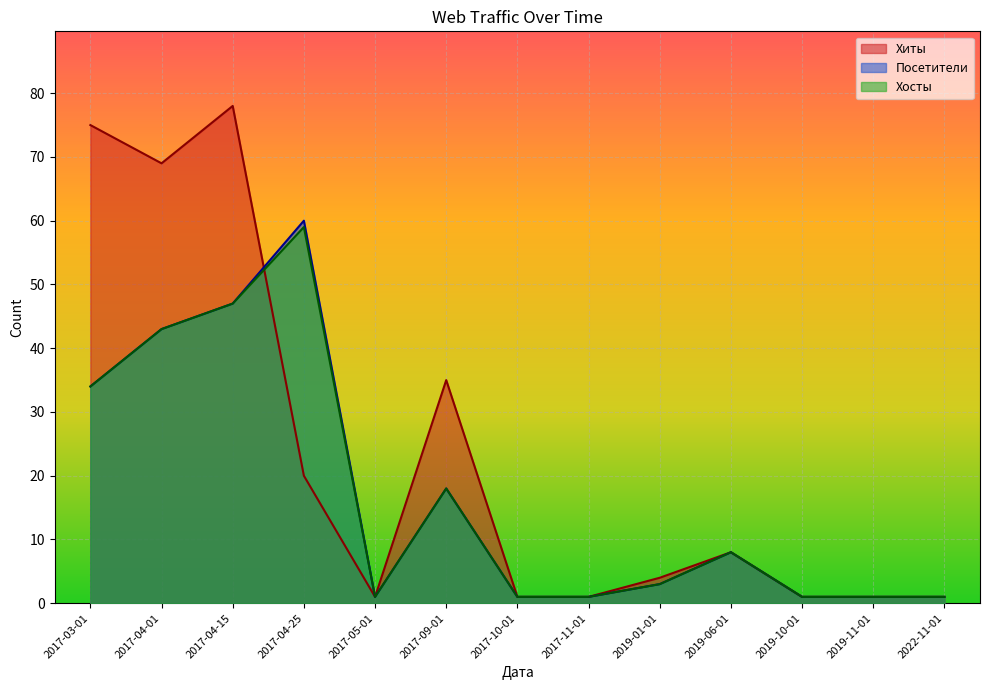

Is the value of Хосты at 2022-11-01 greater than the value of Хиты at 2019-01-01?

No